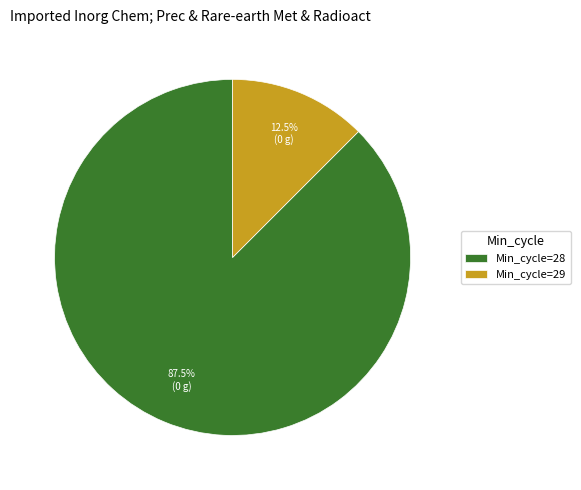

Which category has the smallest portion of the pie?

Min_cycle=29